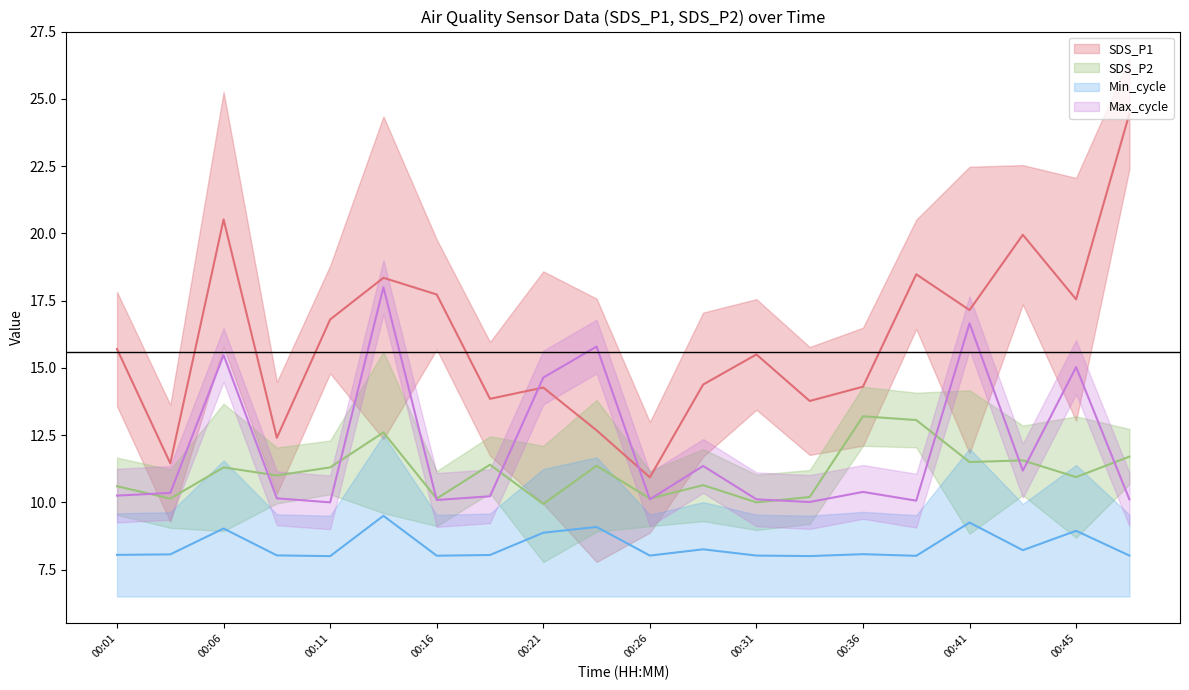

What is the minimum value for SDS_P2?

9.9